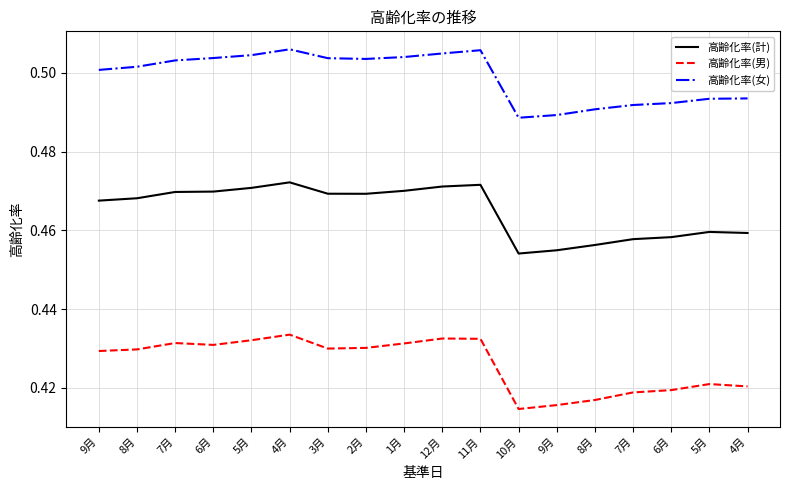

List the series in order of their peak value, lowest first.

高齢化率(男), 高齢化率(計), 高齢化率(女)